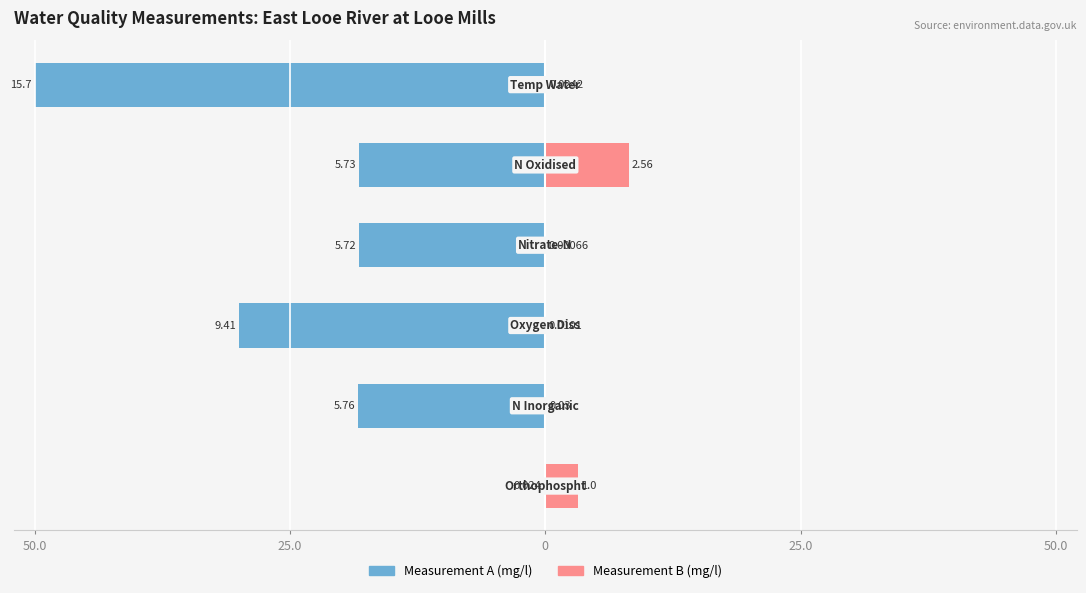

What is the total value across all series at 25.0?

-18.2